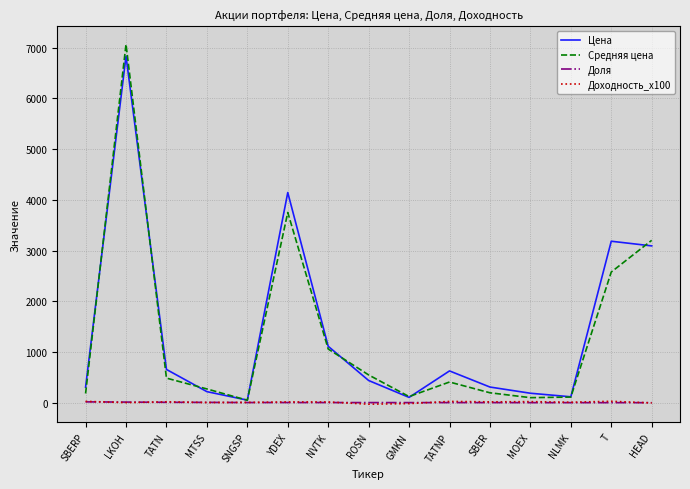

What position from the left is MOEX?

12